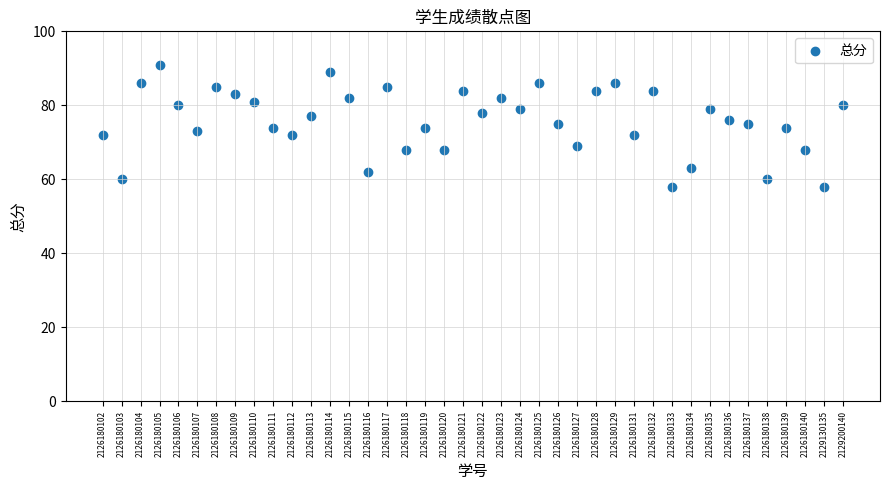

What is the range of Y values (max minus min)?

33